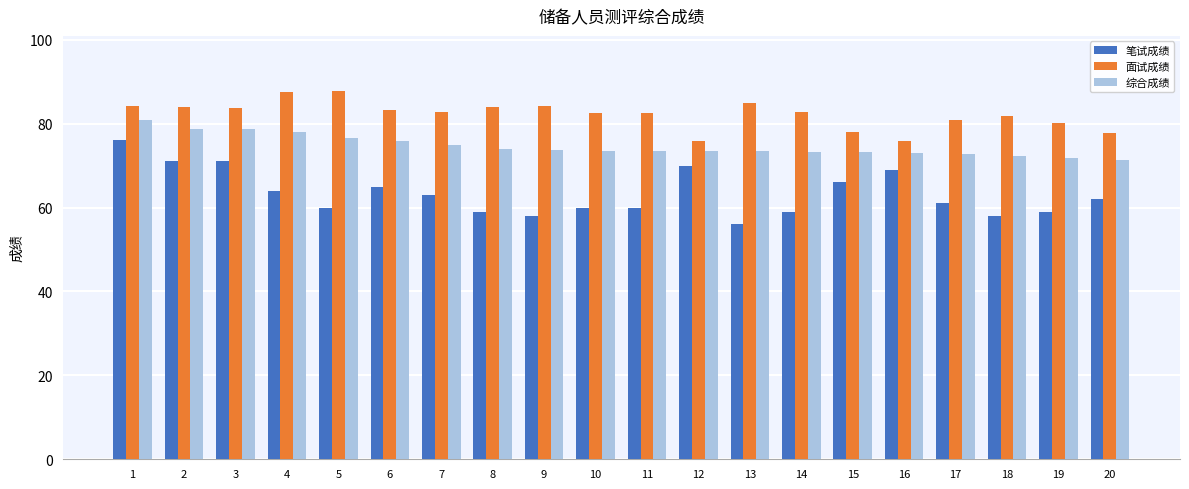

What is the highest value of the 综合成绩 series?

81.0